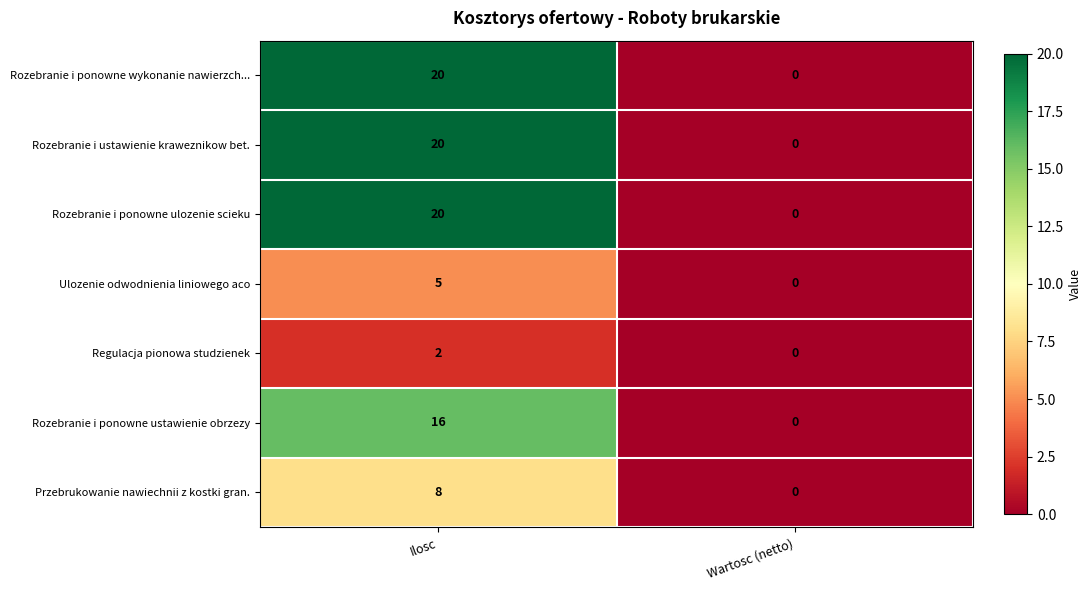

What is the difference between the highest and lowest values at Ilosc?

18